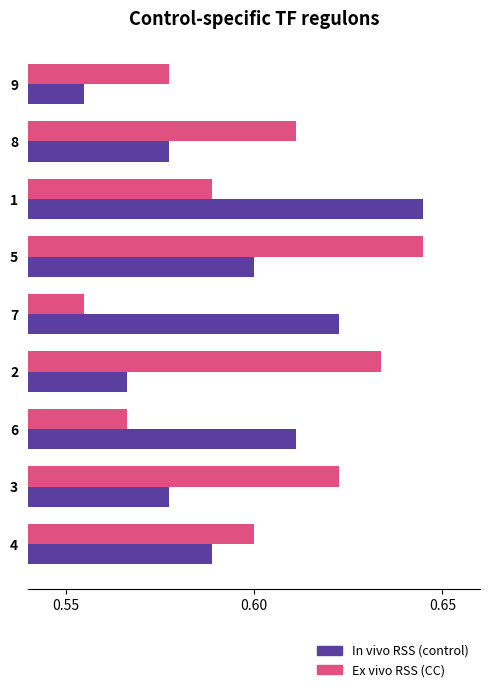

Which category has the lowest value in the Ex vivo RSS (CC) series?

7